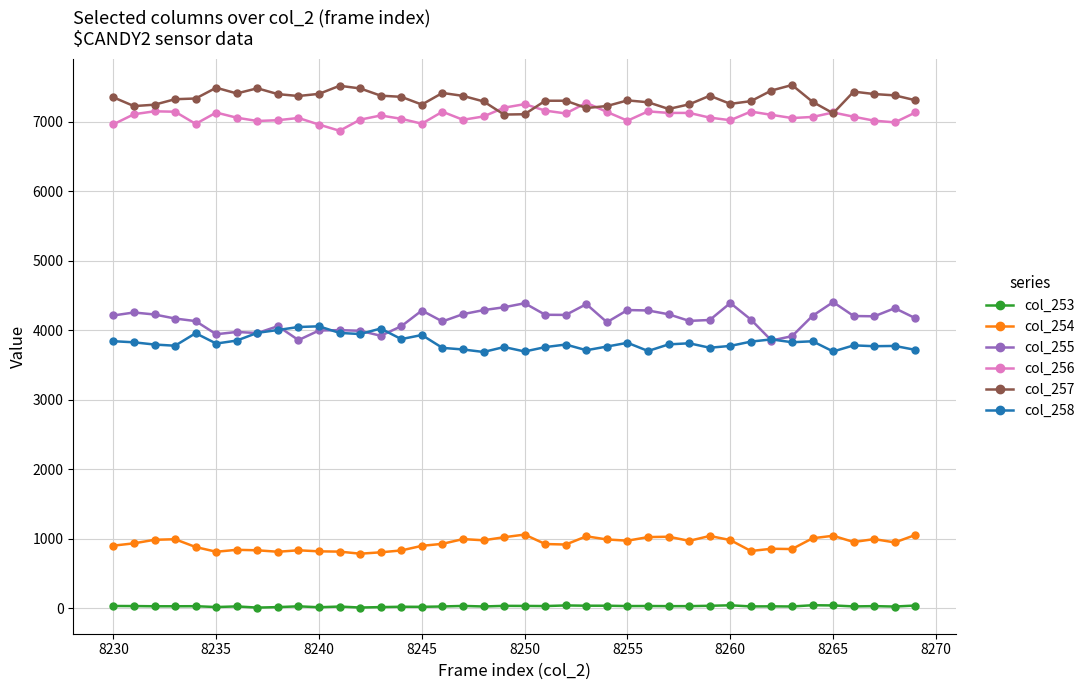

True or false: col_257 and col_254 cross at least once.

False